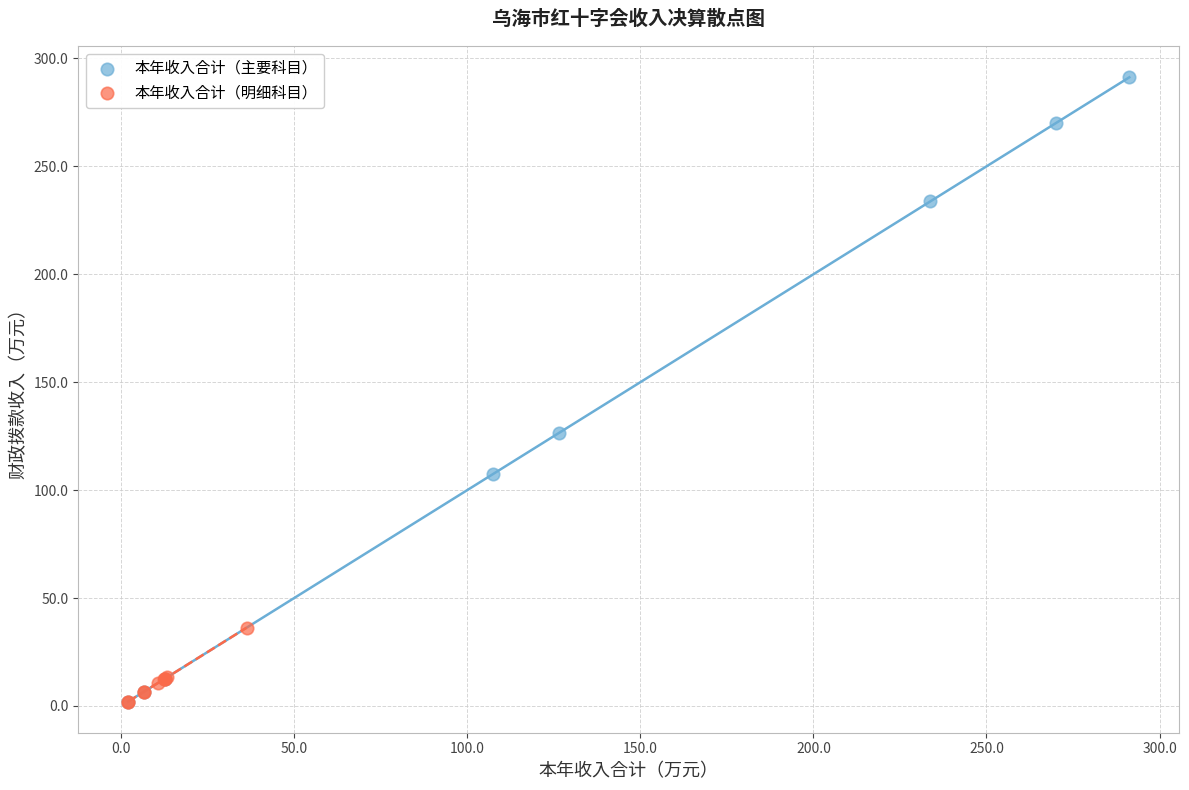

Which series has the widest spread of Y values?

本年收入合计（主要科目）